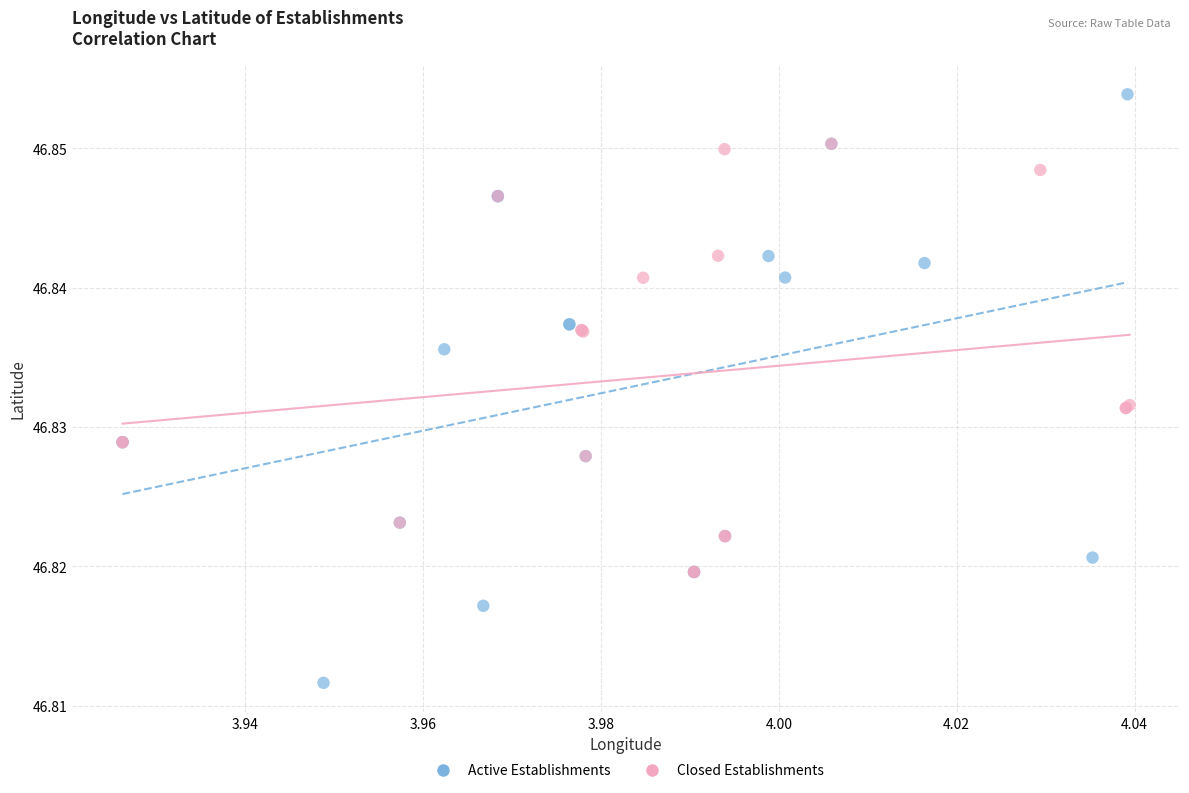

Which series reaches the maximum Y coordinate?

Active Establishments